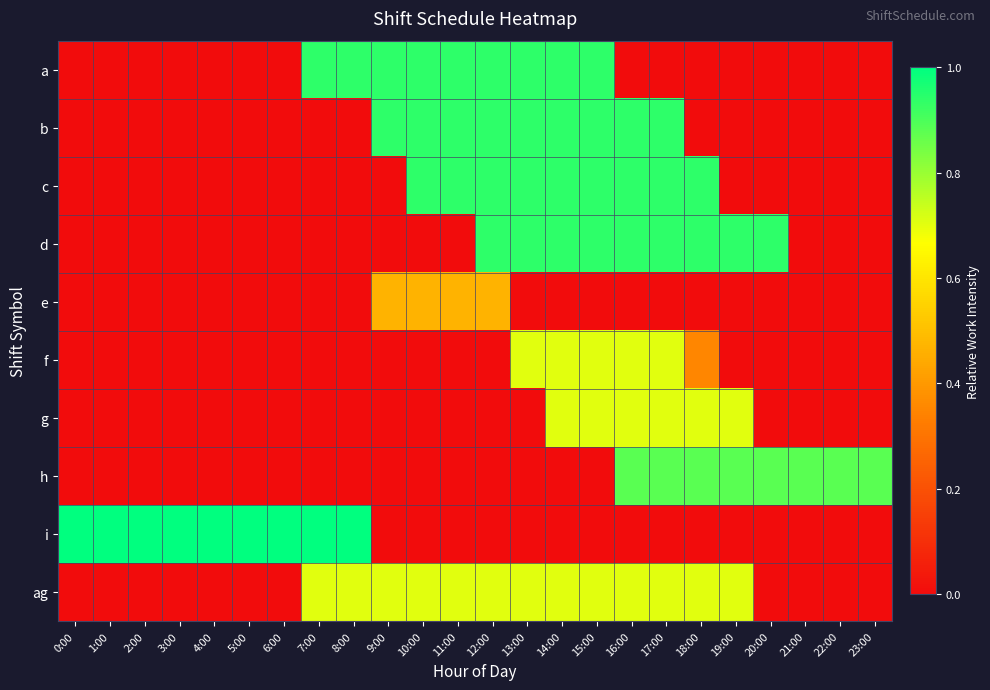

At how many categories does at least one series exceed 0?

24